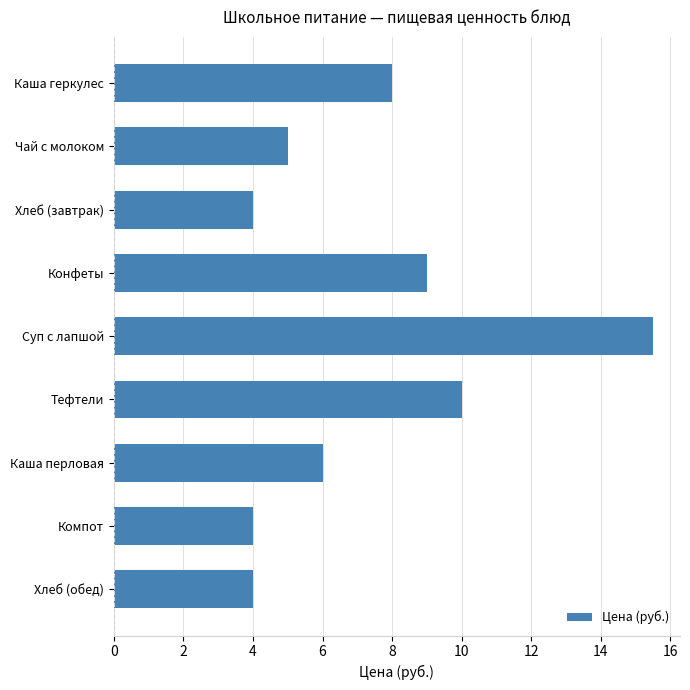

What is the approximate value at Чай с молоком?

5.0